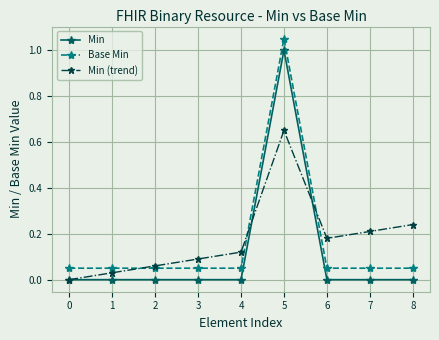

True or false: Base Min has more than 0 interior local peaks.

True